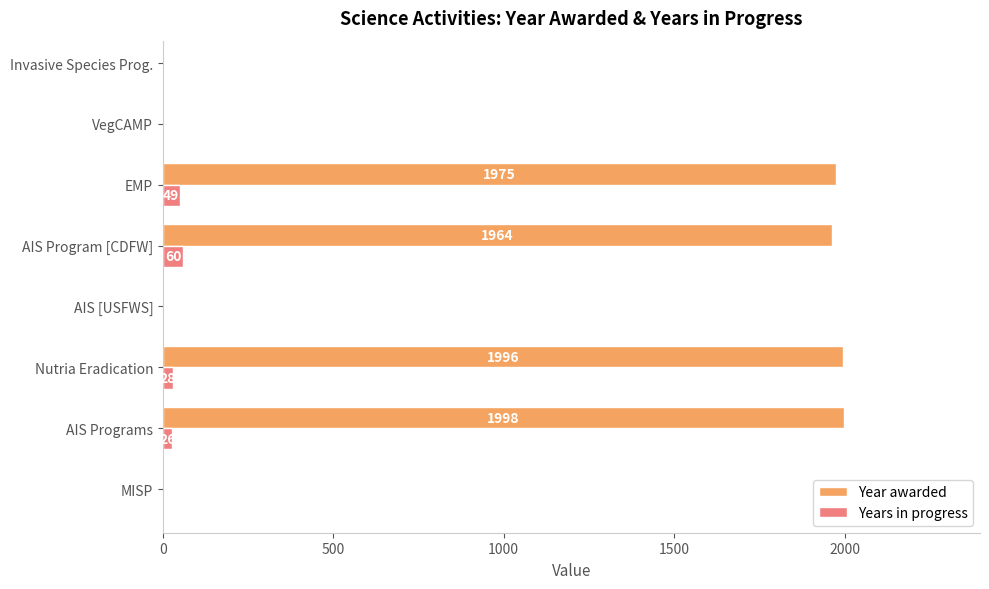

True or false: Years in progress has a value of 0 at MISP.

True